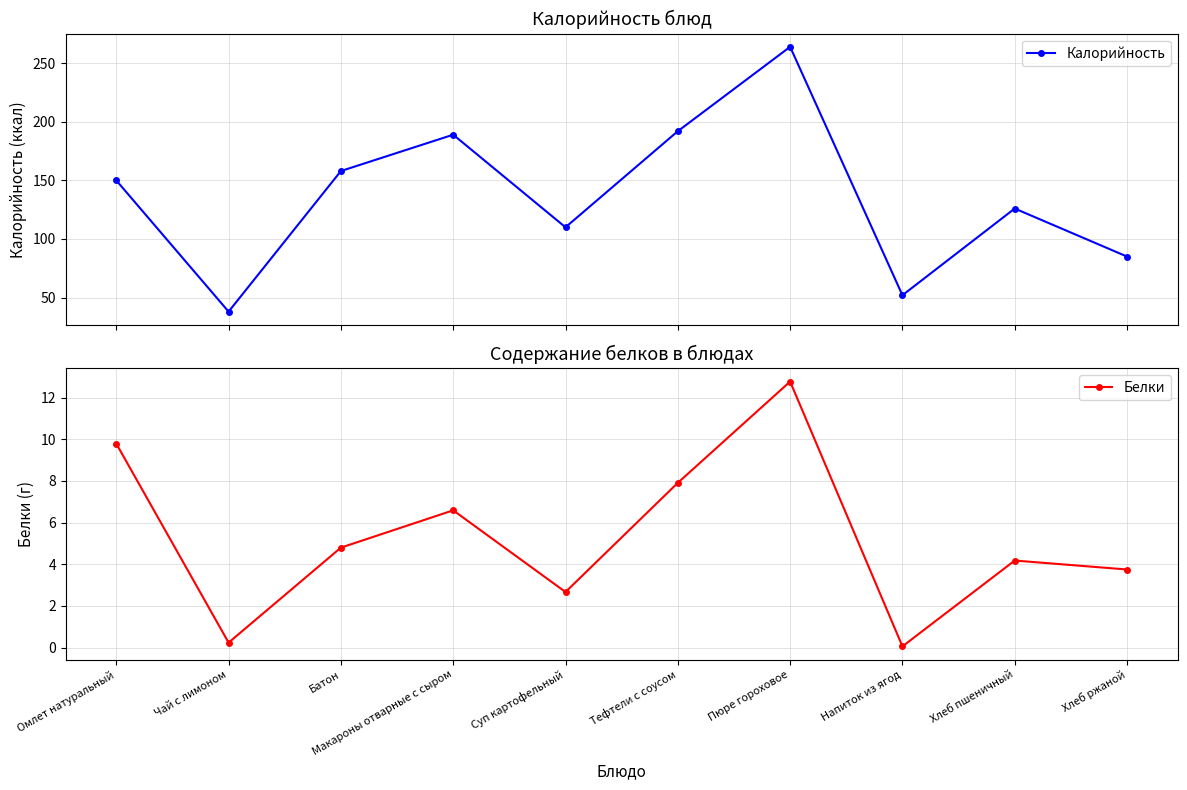

How many values in the Белки series are below 4?

4